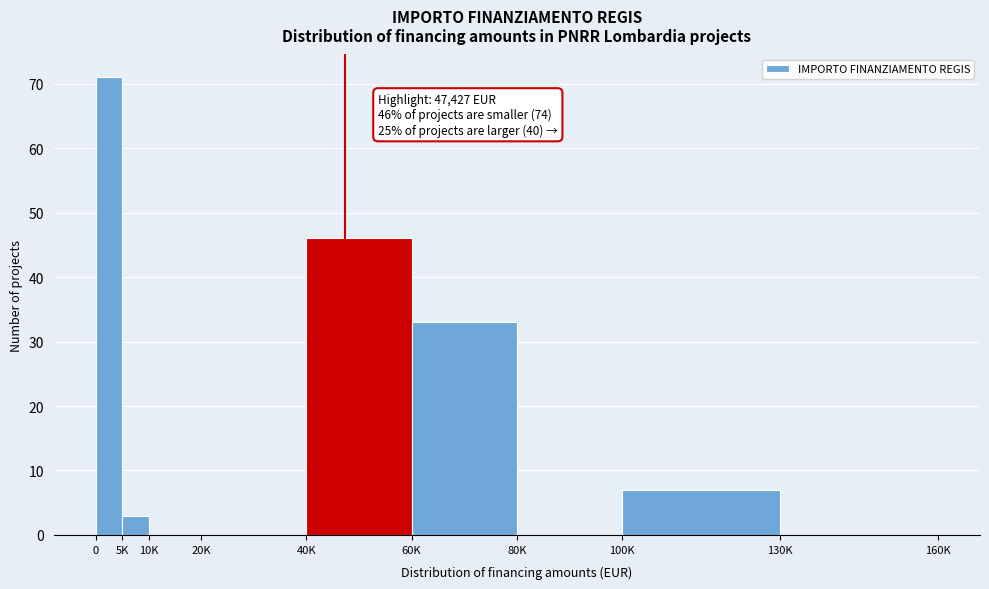

Reading left to right, list all the values displayed in this chart.

0=71	5K=3	10K=0	20K=0	40K=46	60K=33	80K=0	100K=7	130K=0